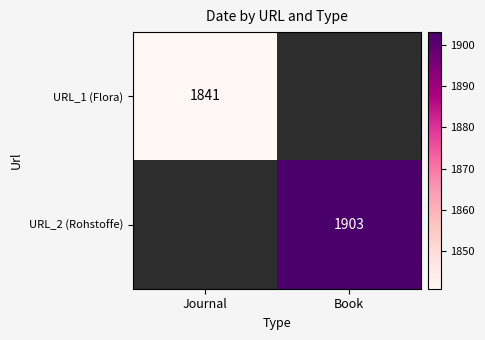

True or false: URL_2 (Rohstoffe) has a value of 1118 at Book.

False